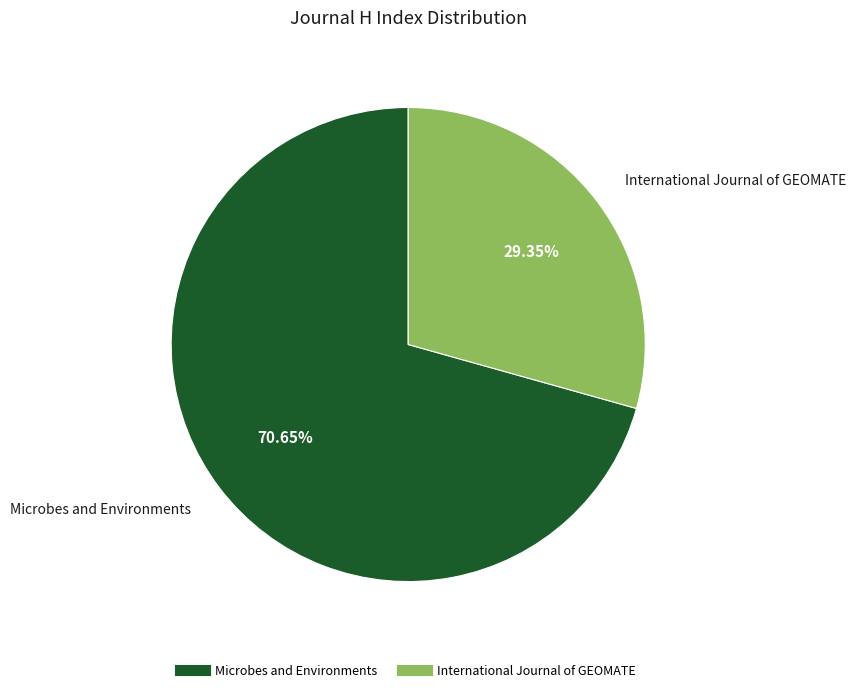

How many slices are in this pie chart?

2